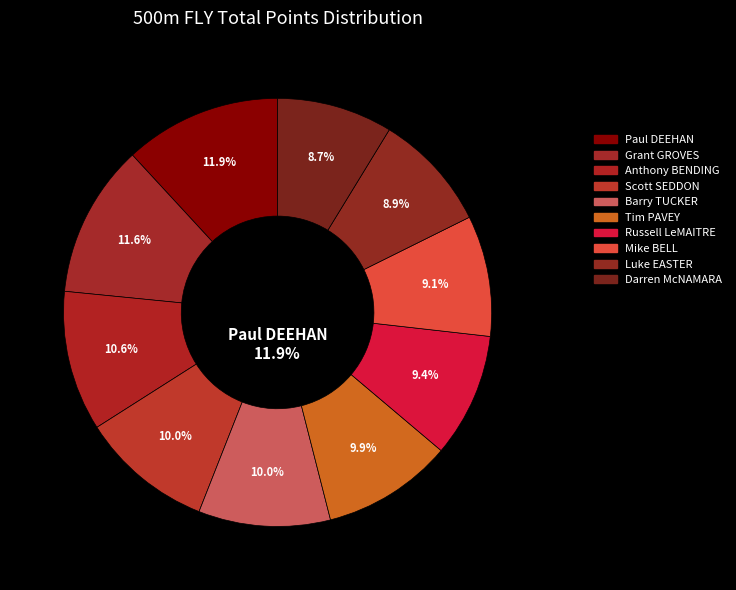

Does Darren McNAMARA account for over 50% of the chart?

No